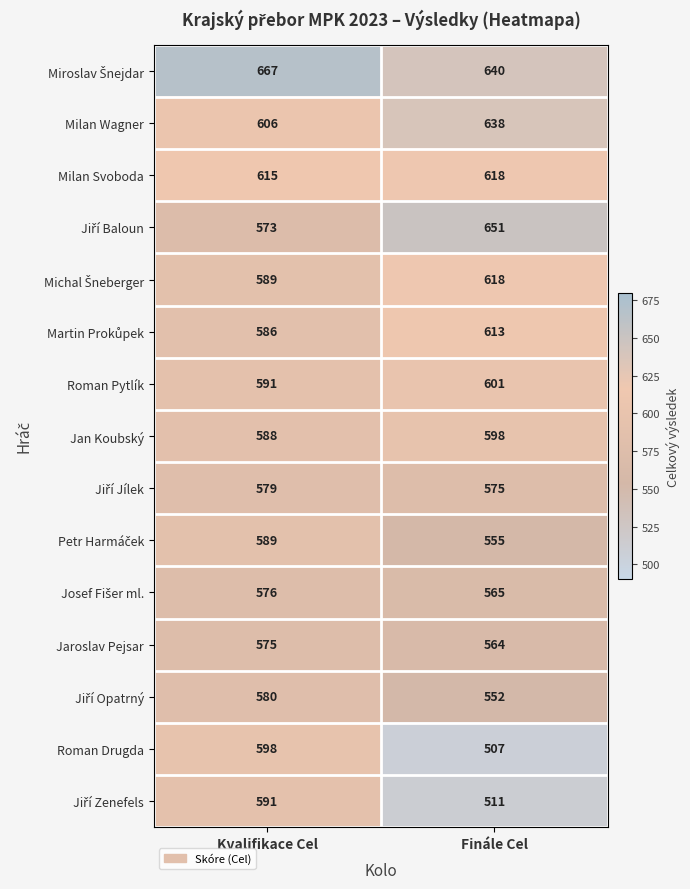

Which label corresponds to the largest value in the chart?

Kvalifikace Cel